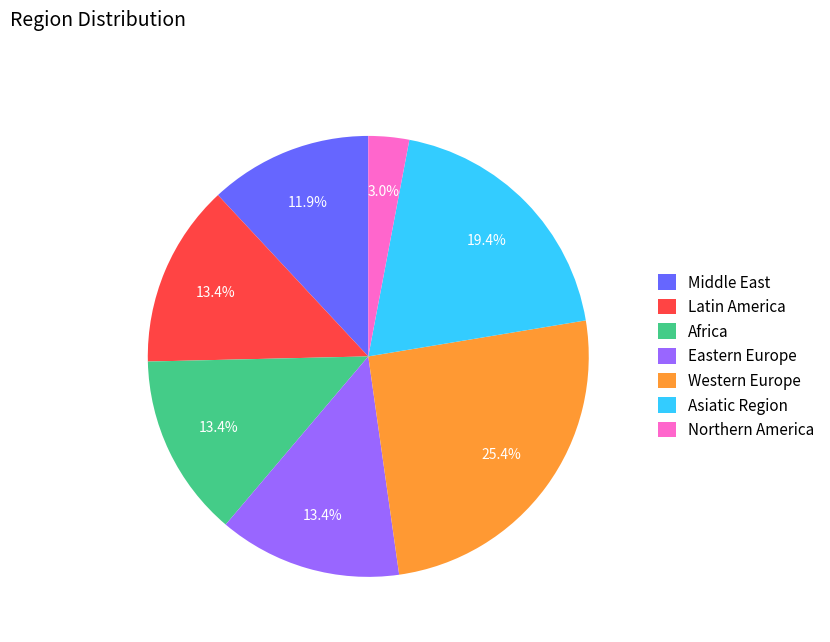

What is the largest slice in the pie chart?

Western Europe